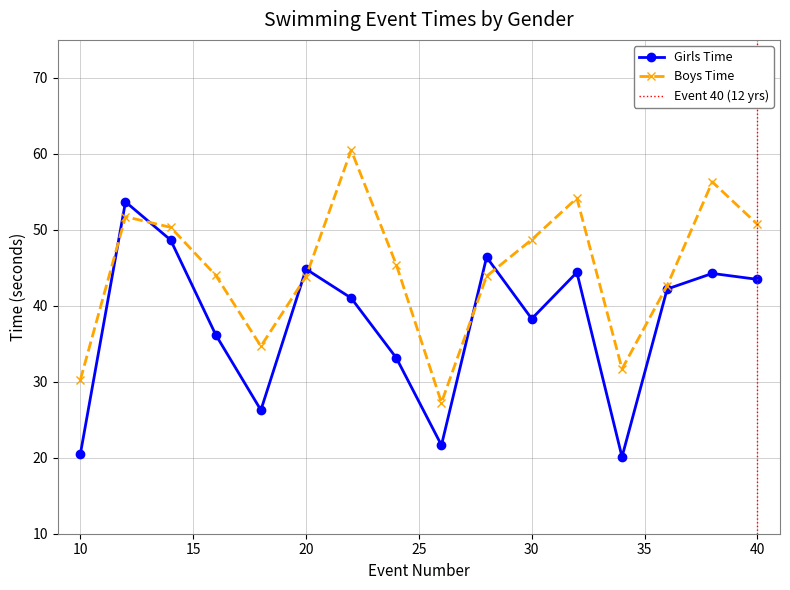

Is it true that Girls Time equals 38.3 at 30?

True